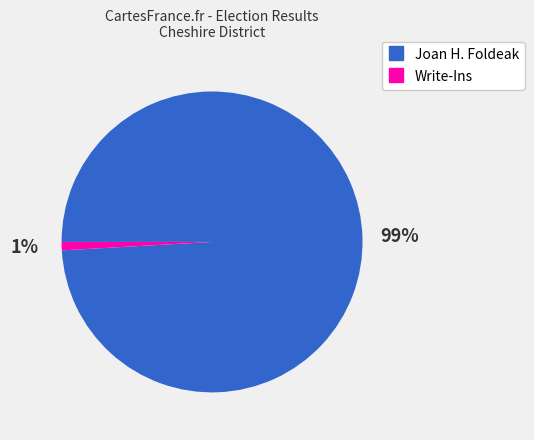

Count the number of slices in the pie.

2